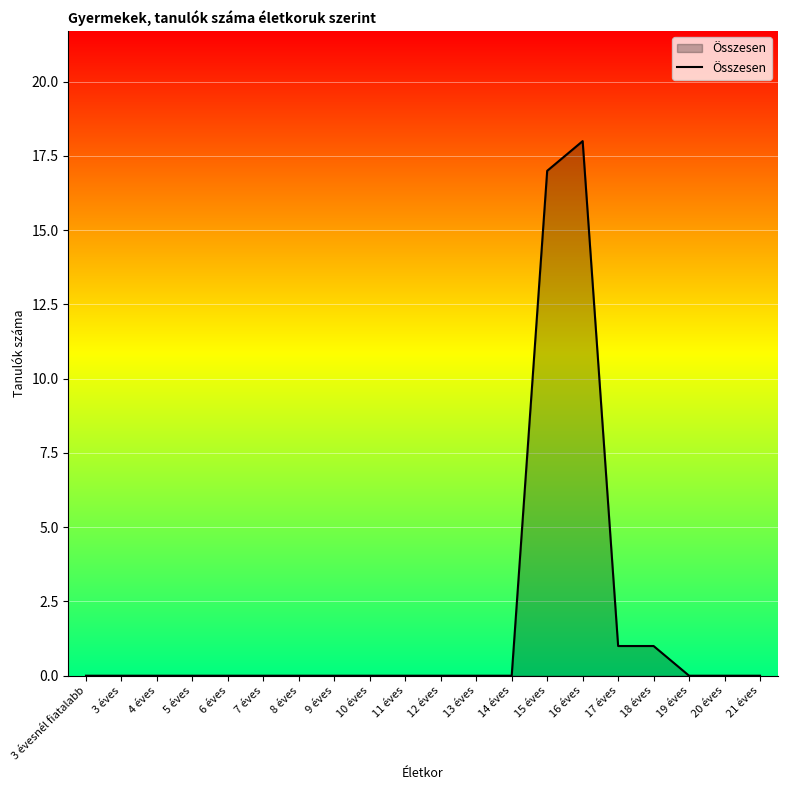

Is it true that the value at 7 éves is 0?

True